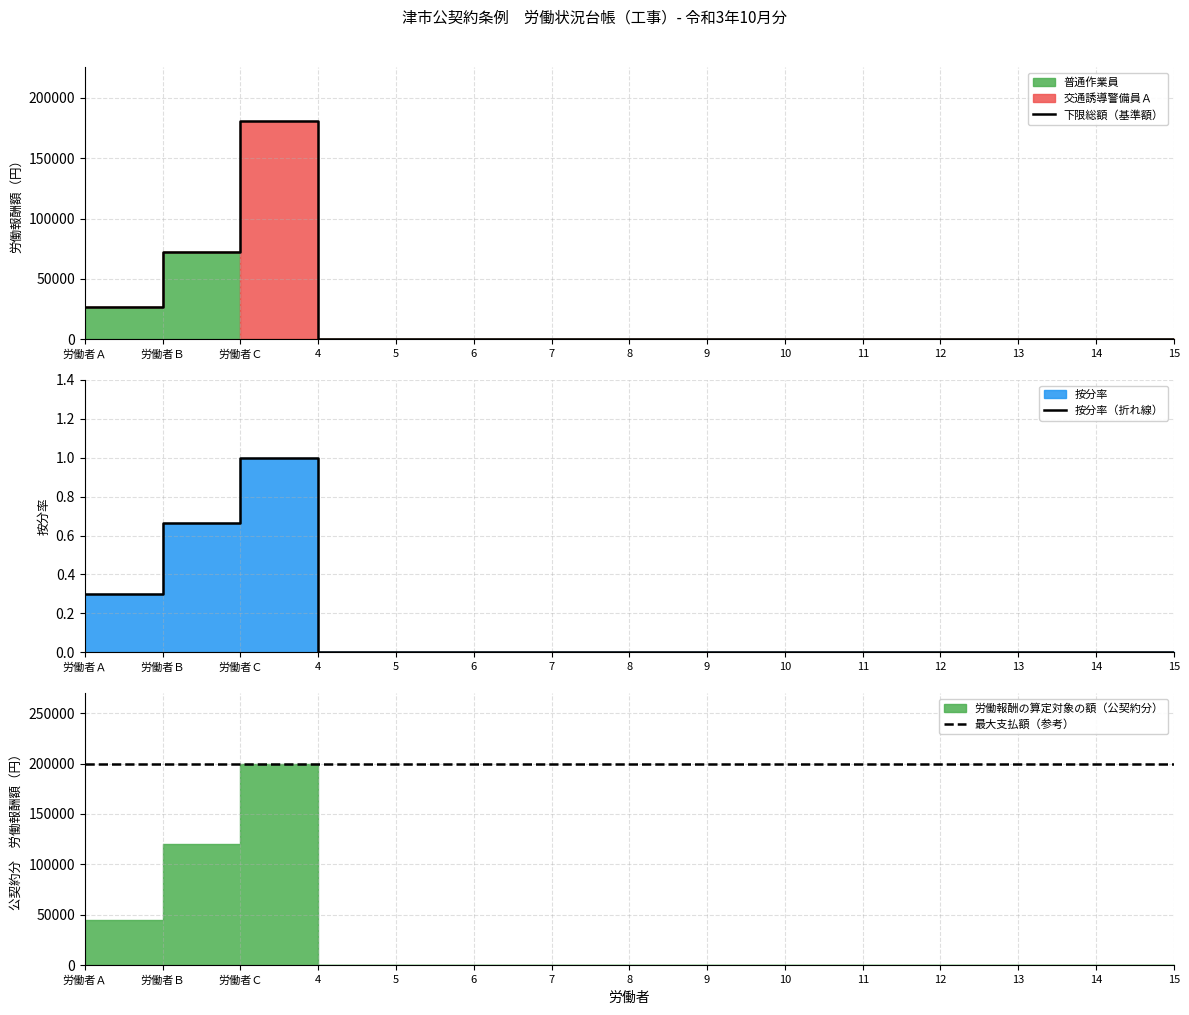

Which series has the widest spread of values?

下限総額（基準額）